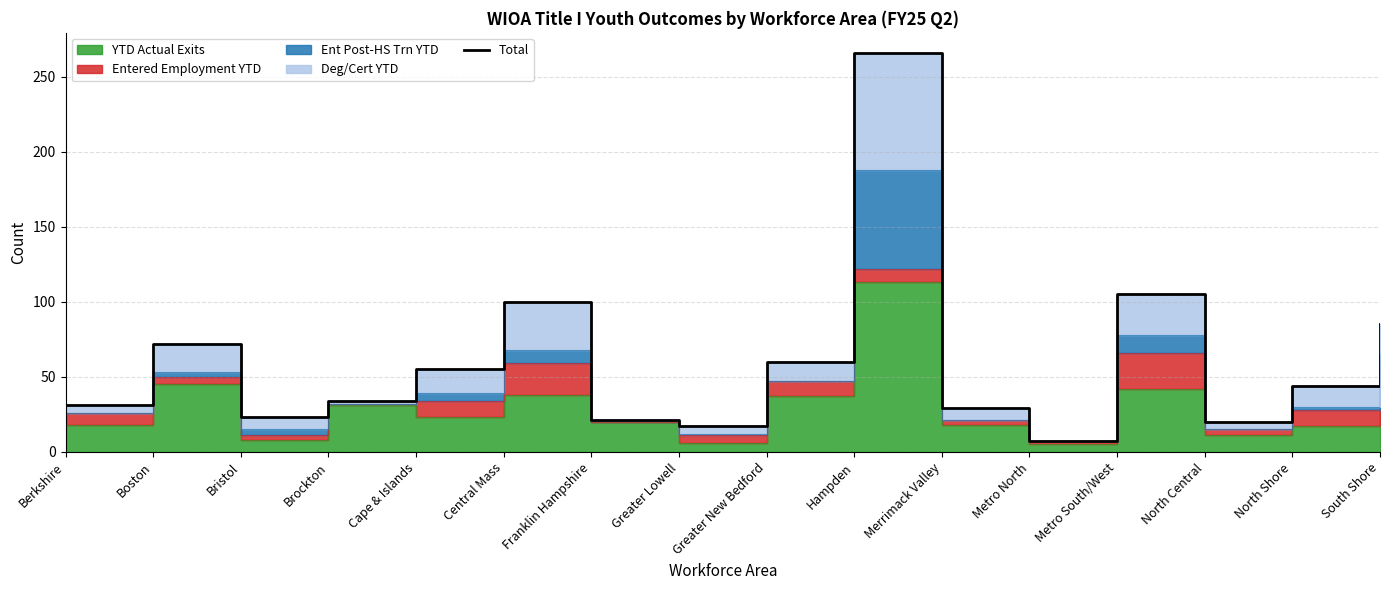

Rank the categories by value from highest to lowest.

Hampden, Metro South/West, Central Mass, South Shore, Boston, Greater New Bedford, Cape & Islands, North Shore, Brockton, Berkshire, Merrimack Valley, Bristol, Franklin Hampshire, North Central, Greater Lowell, Metro North